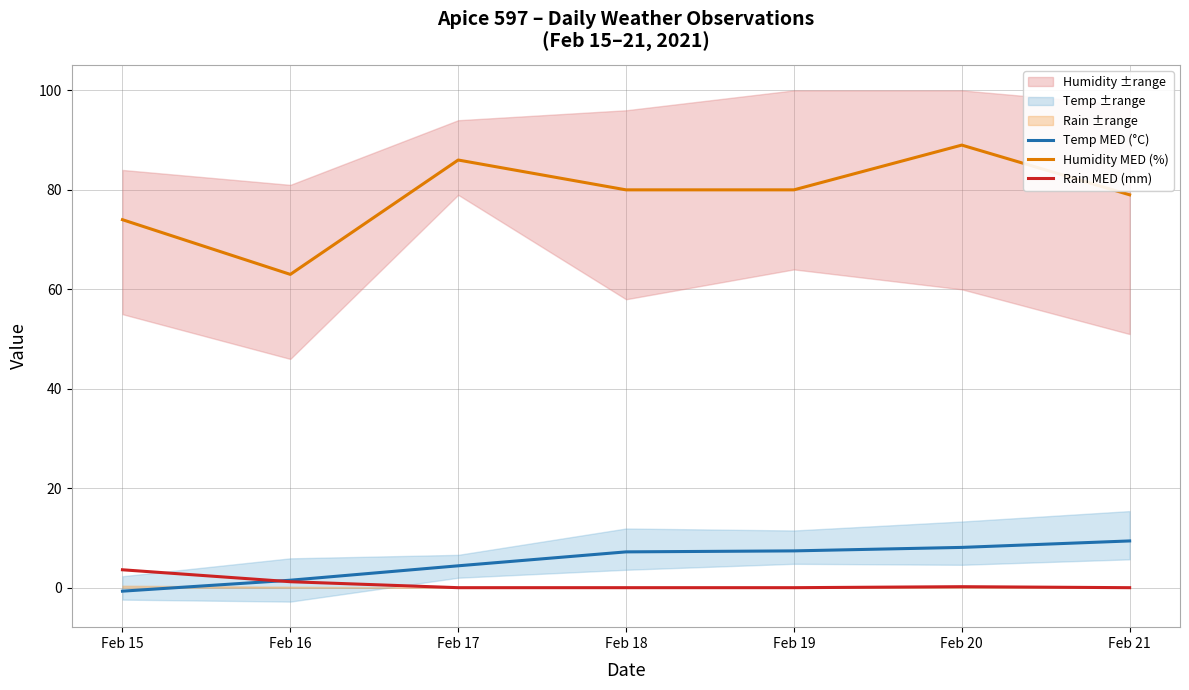

Does the chart have visible grid lines?

Yes